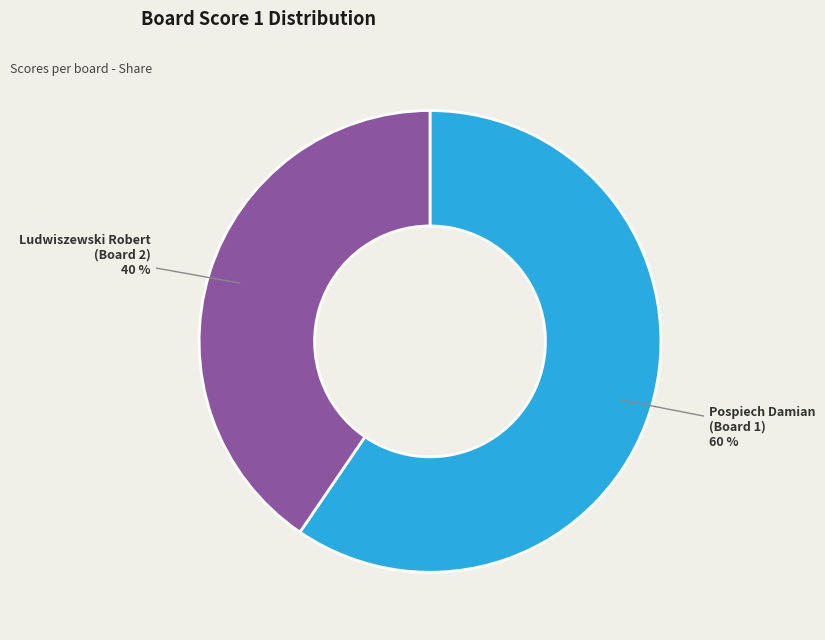

To the nearest percent, what is the average slice percentage?

50%